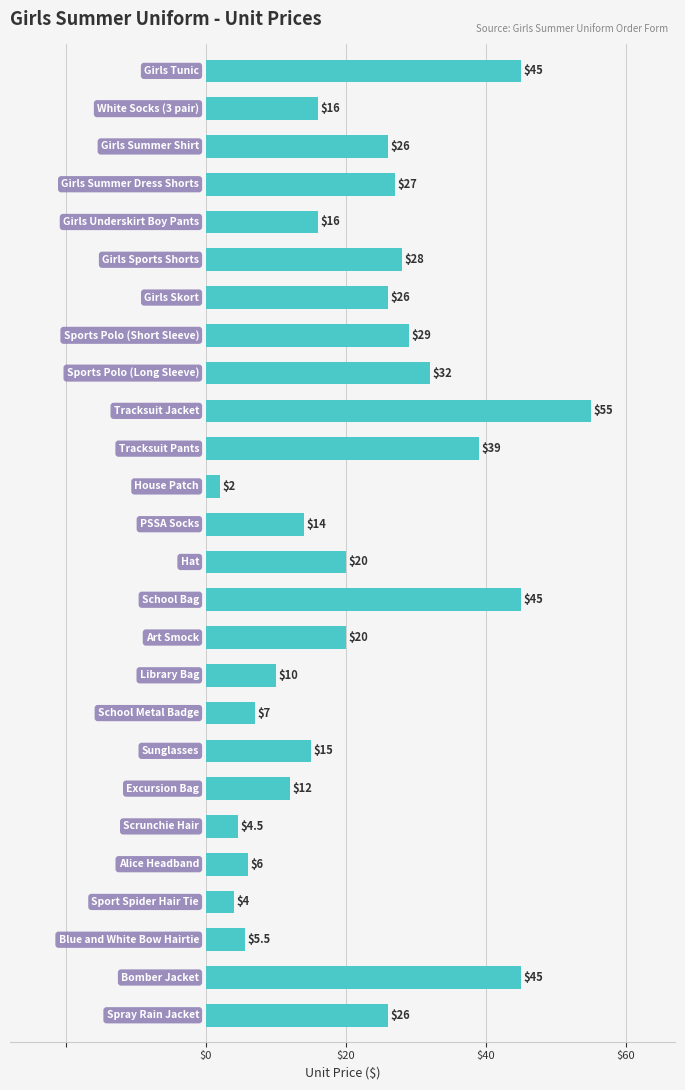

What is the value of the 17th bar from the top?

10.0